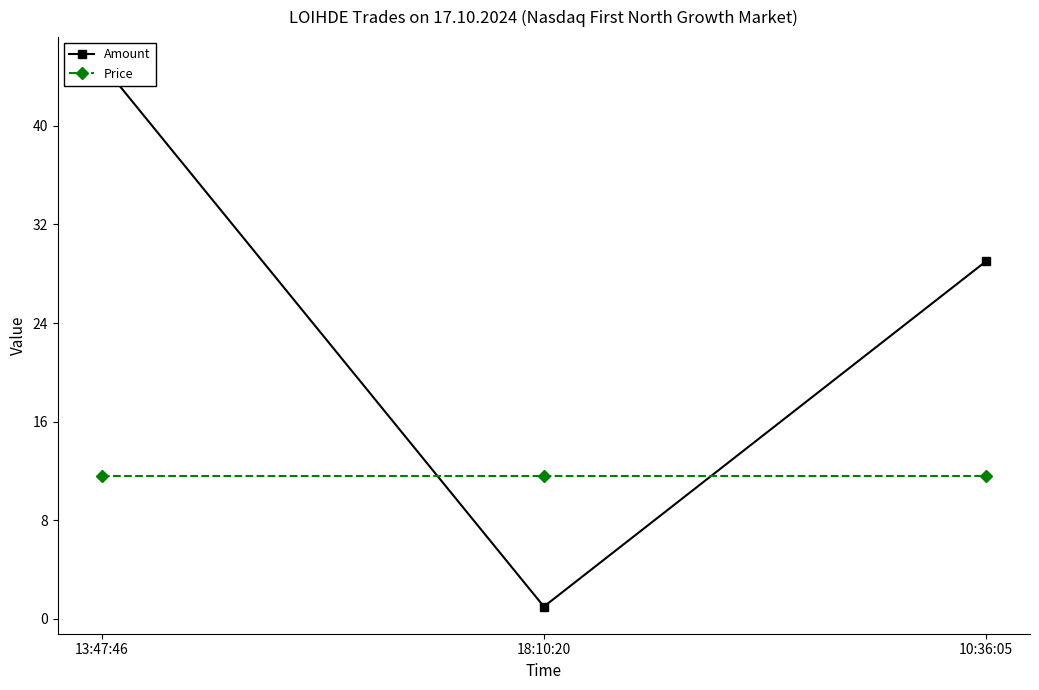

Where does the Amount series first go above 29?

13:47:46